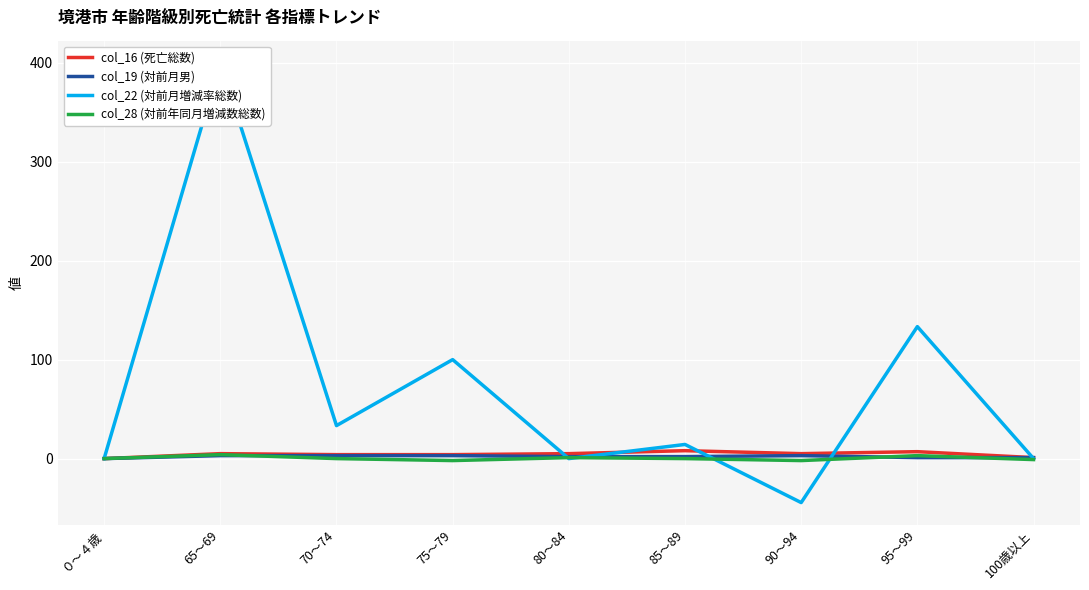

What is the value of the col_19 (対前月男) point at the 2nd from the left?

3.0